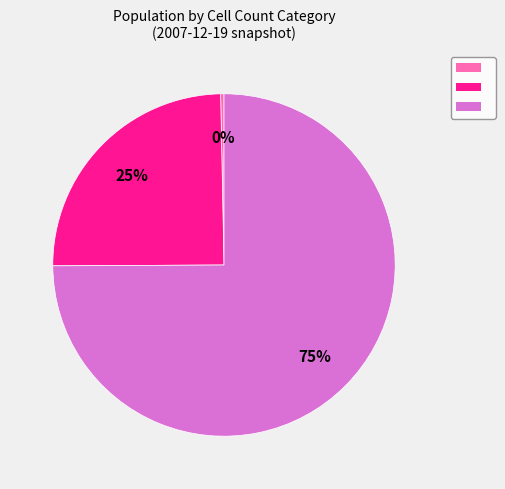

Does any single category account for the majority?

Yes